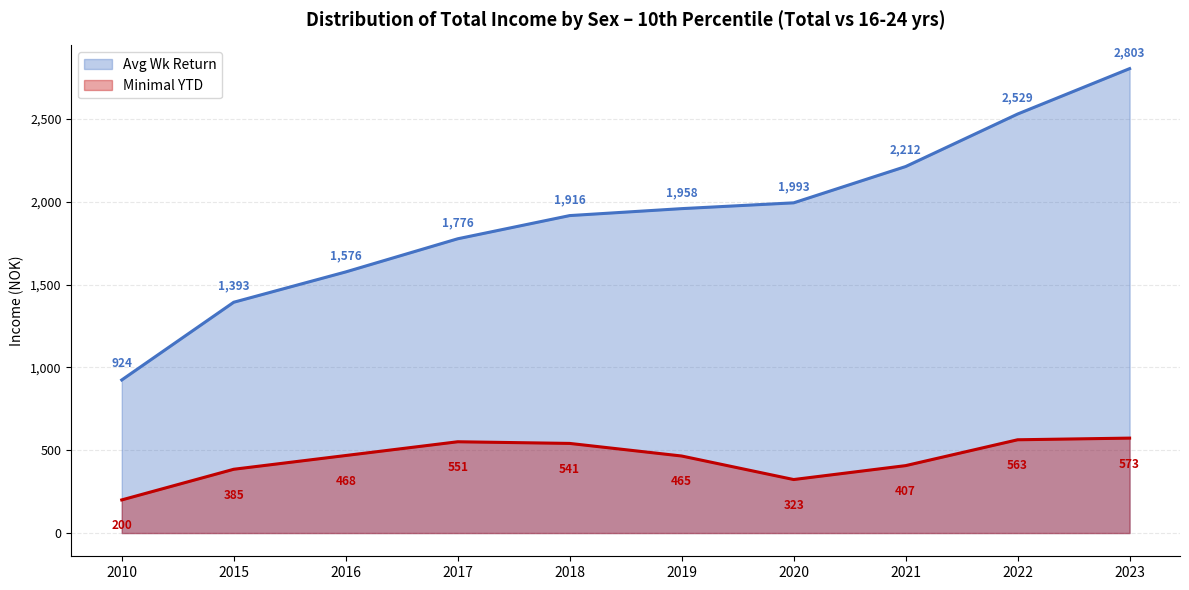

Which label corresponds to the smallest value in the chart?

2010